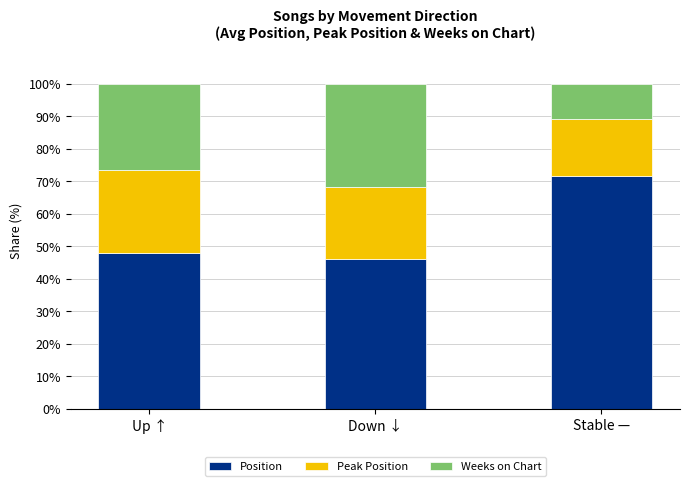

The value of Position at Up ↑ is 48.0. True or false?

True